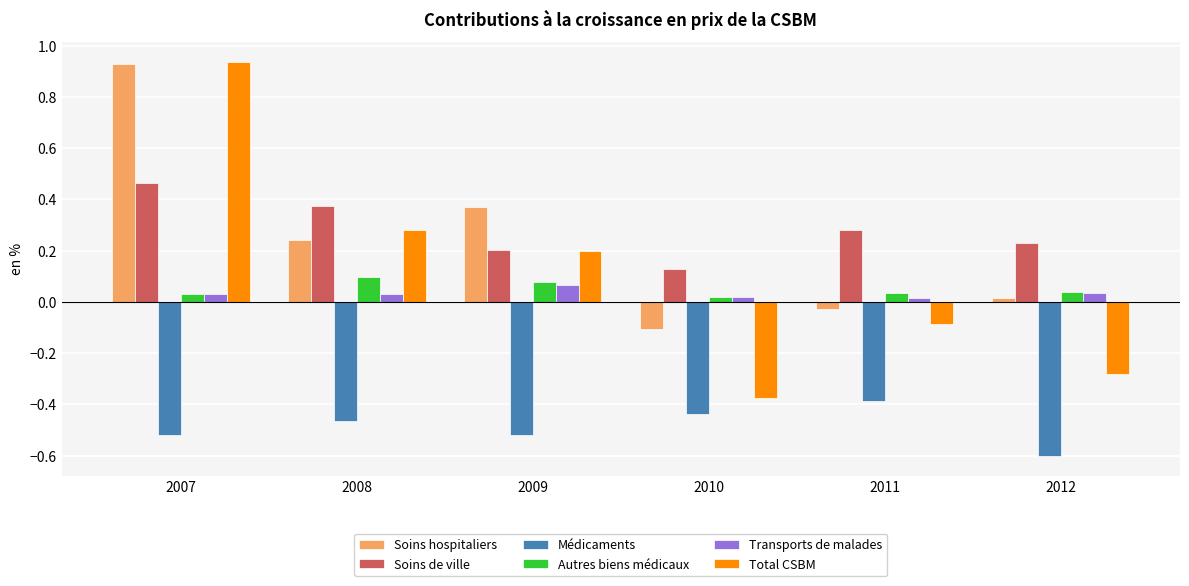

Does the chart contain stacked bars?

No